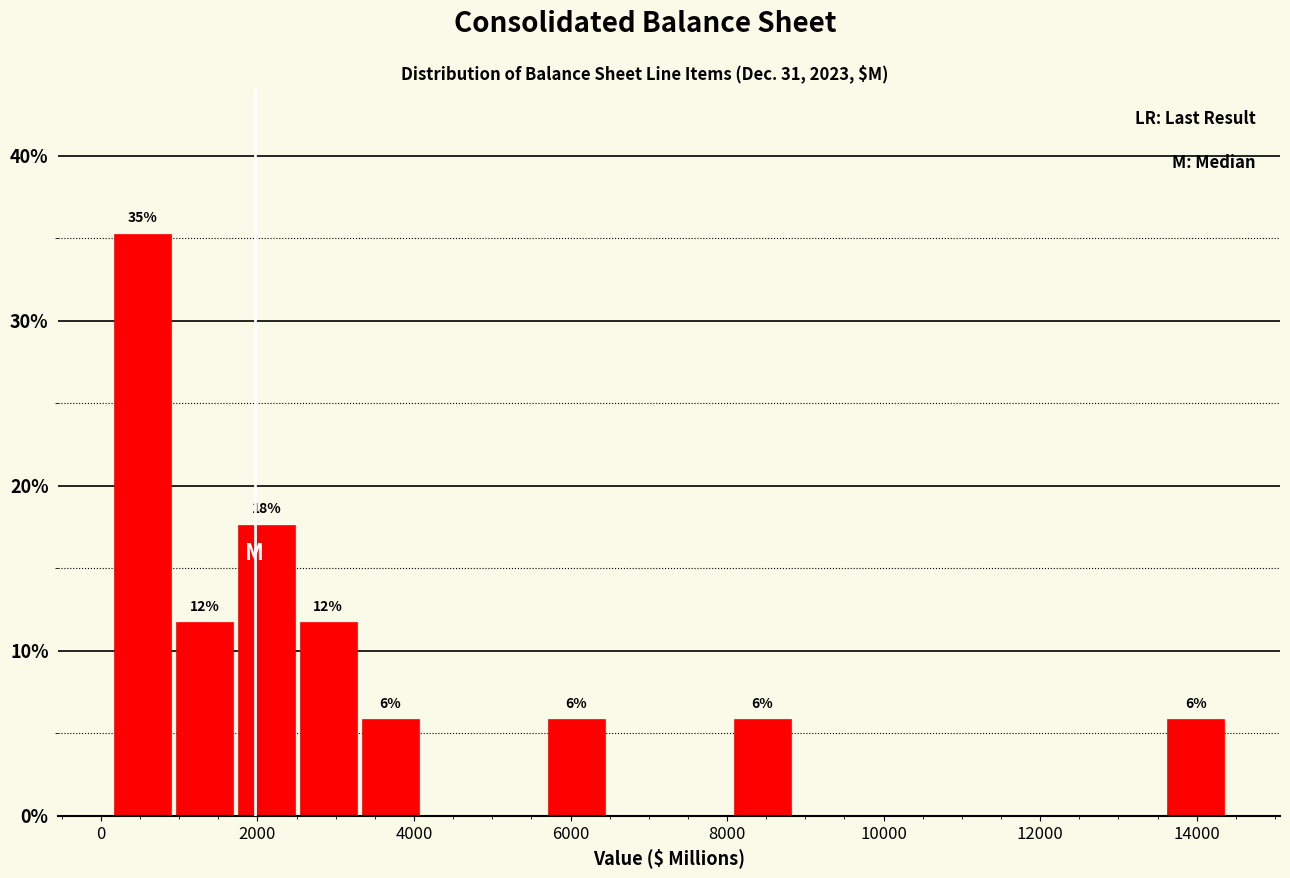

Read against the x-axis, roughly where is the centre of the tallest bar?

600